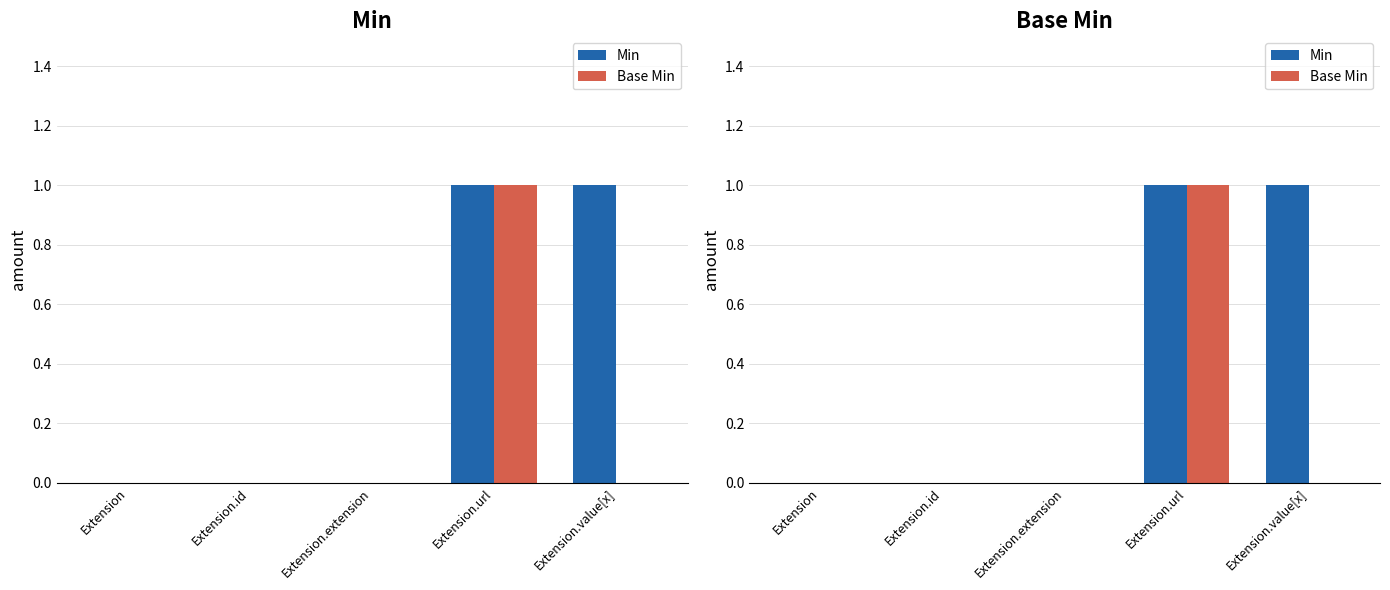

What is the difference between the maximum and second lowest values in the Min series?

1